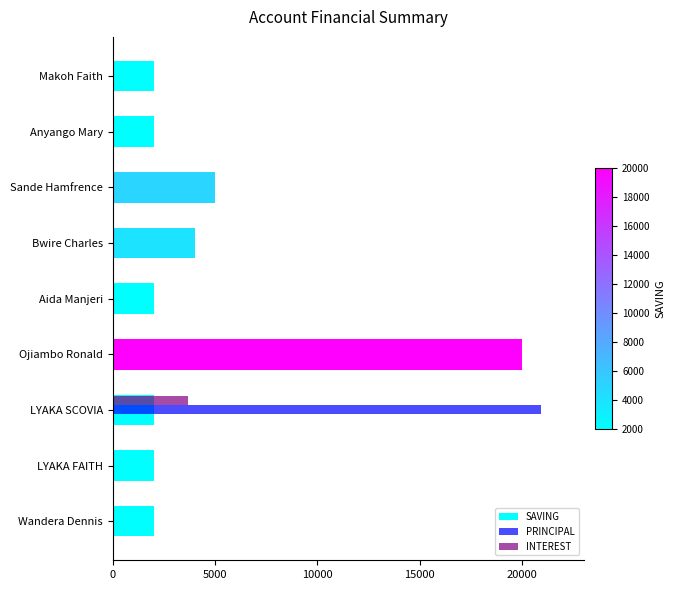

What is the approximate value of SAVING at Ojiambo Ronald?

20000